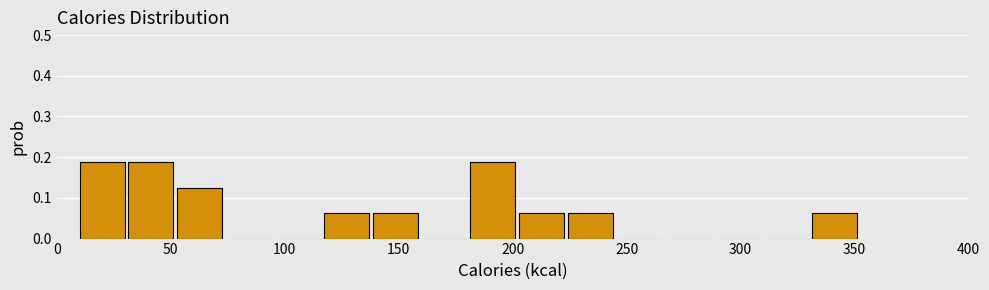

Reading left to right, list every bar in this chart as the range it spans on the x-axis followed by its height. Neither the bar edges nor the heights are printed on the chart, so give them approximately, as read against the axes.

10 to 30: 0.19
30 to 55: 0.19
55 to 75: 0.13
75 to 95: 0
95 to 115: 0
115 to 140: 0.06
140 to 160: 0.06
160 to 180: 0
180 to 205: 0.19
205 to 225: 0.06
225 to 245: 0.06
245 to 265: 0
265 to 290: 0
290 to 310: 0
310 to 330: 0
330 to 355: 0.06